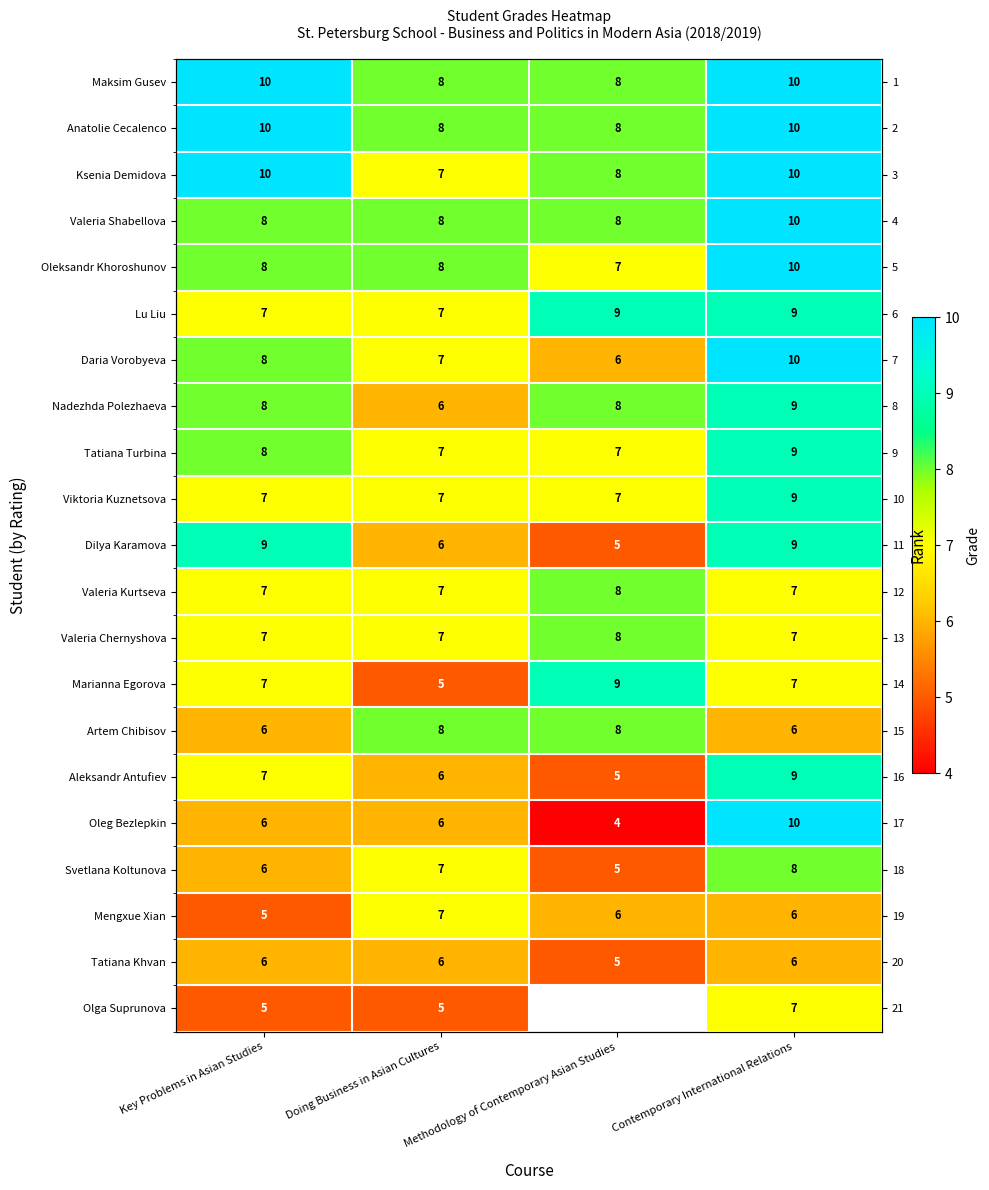

Which series has the largest total across all categories?

Maksim Gusev